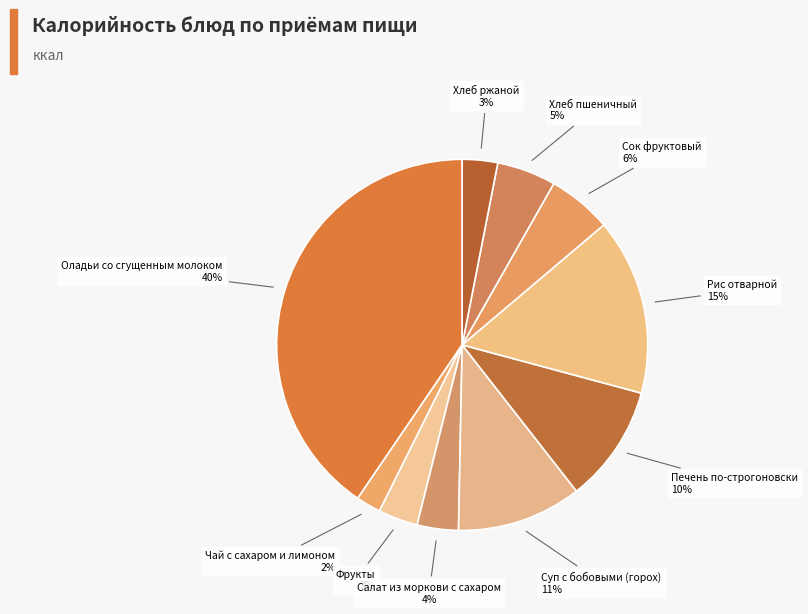

How many slices are in this pie chart?

10